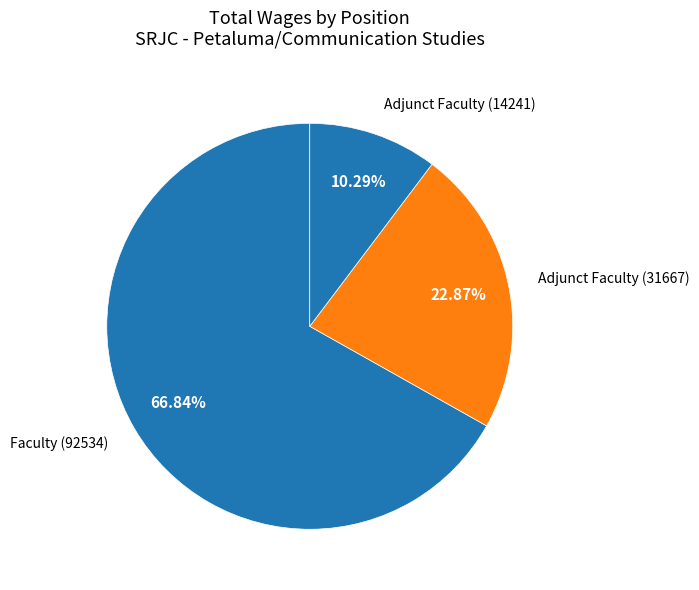

To the nearest percent, what portion does Adjunct Faculty (31667) represent?

23%